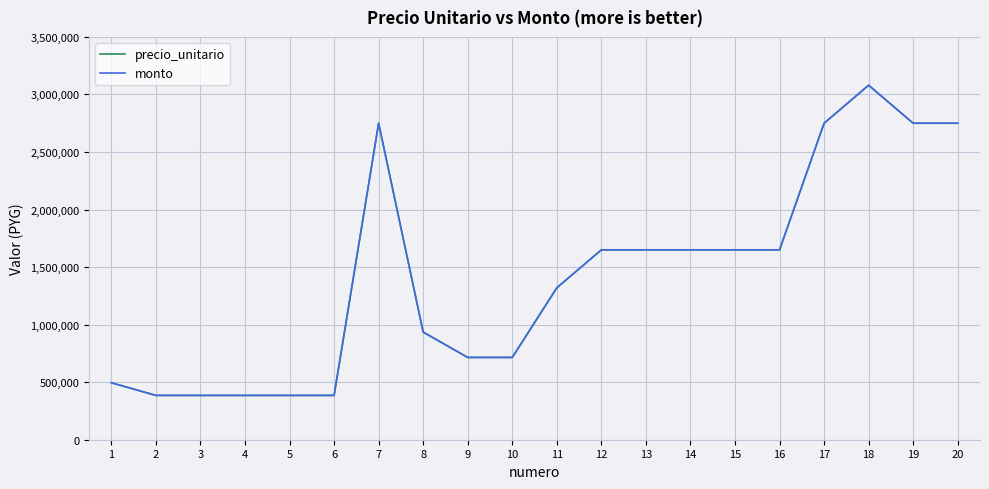

Reading left to right, what are all the values shown in this chart?

precio_unitario: 495000	385000	385000	385000	385000	385000	2750000	935000	715000	715000	1320000	1650000	1650000	1650000	1650000	1650000	2750000	3080000	2750000	2750000
monto: 495000	385000	385000	385000	385000	385000	2750000	935000	715000	715000	1320000	1650000	1650000	1650000	1650000	1650000	2750000	3080000	2750000	2750000